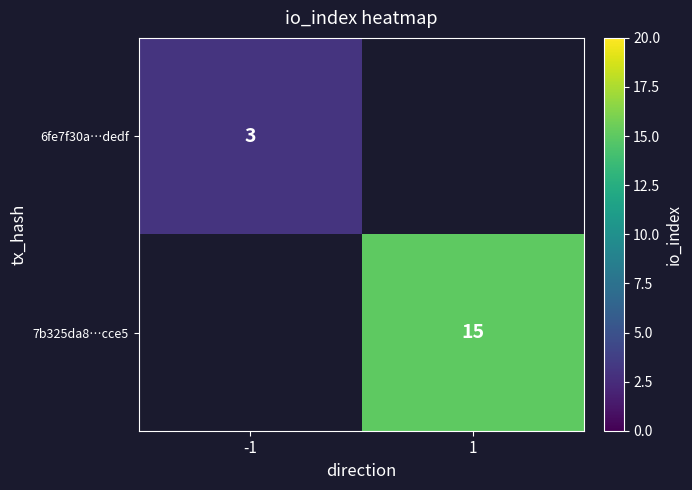

How many distinct data groups are displayed?

2